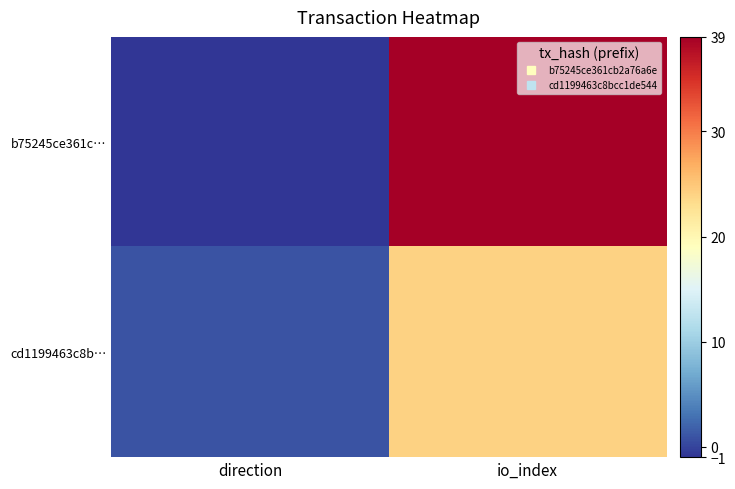

List the series in order of their peak value, lowest first.

cd1199463c8b…, b75245ce361c…